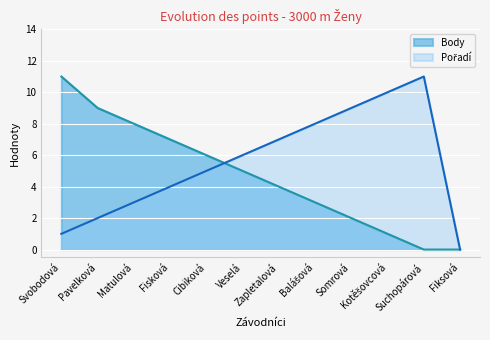

Rank the series at Cibiková from lowest to highest value.

Pořadí, Body